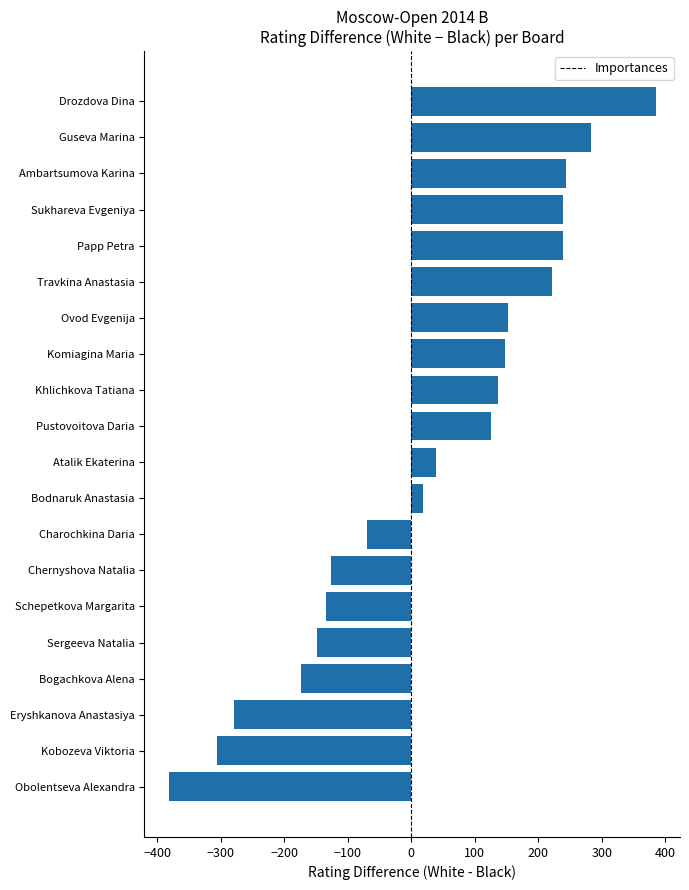

The value at Drozdova Dina is 385. True or false?

True